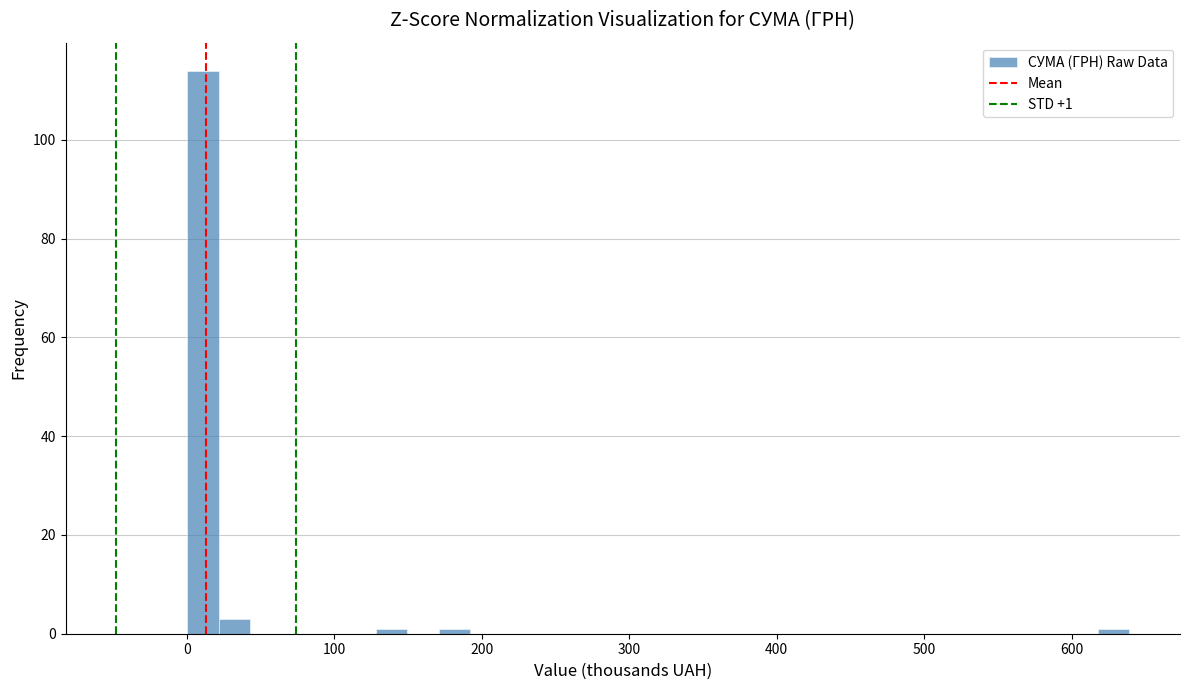

Around what value on the x-axis is the tallest bar? Give the approximate position of its centre, as read against the axis.

10